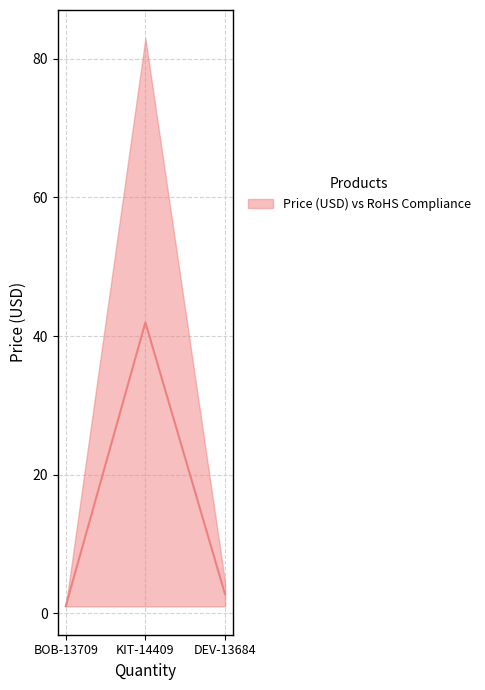

What is the value of the 3rd point from the left?

2.8